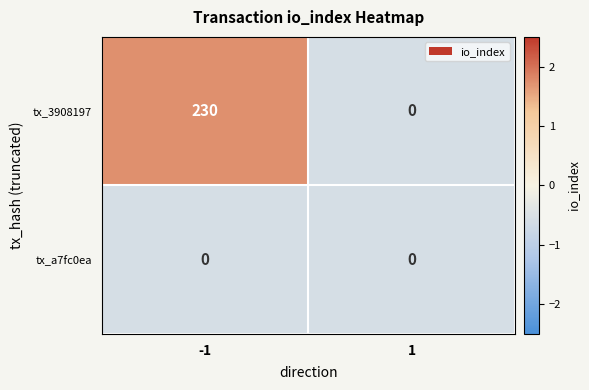

What is the smallest value displayed?

0